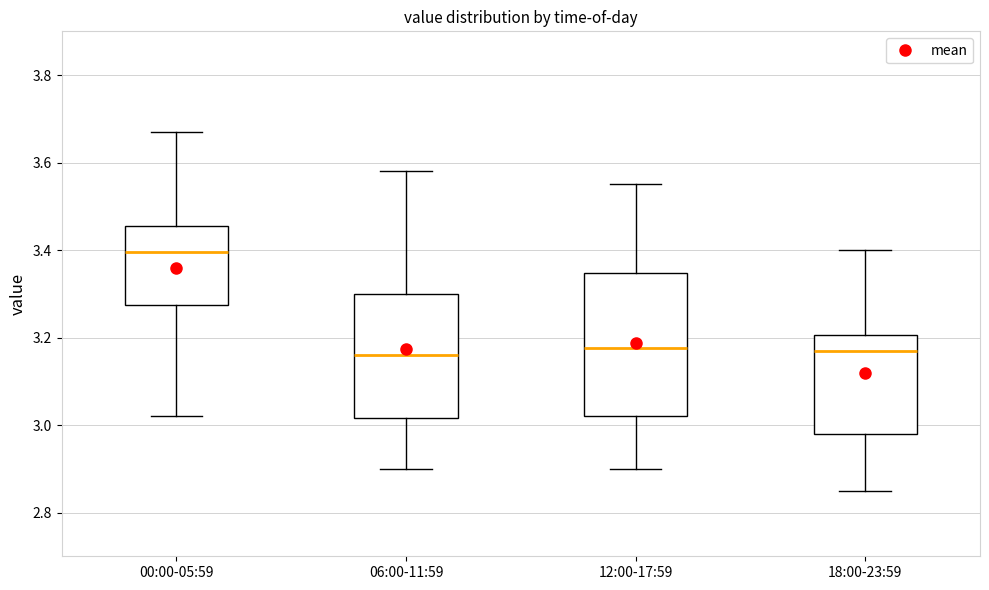

Reading left to right, transcribe this box plot: for each box, give where its median line is, the range the box spans, and where its two whiskers end, as read against the y-axis. The values are not printed on the chart, so give them approximately, as read against the axis.

00:00-05:59: median 3.40, box 3.28 to 3.46, whiskers 3.02 to 3.68
06:00-11:59: median 3.16, box 3.02 to 3.30, whiskers 2.90 to 3.58
12:00-17:59: median 3.18, box 3.02 to 3.34, whiskers 2.90 to 3.56
18:00-23:59: median 3.18, box 2.98 to 3.20, whiskers 2.86 to 3.40